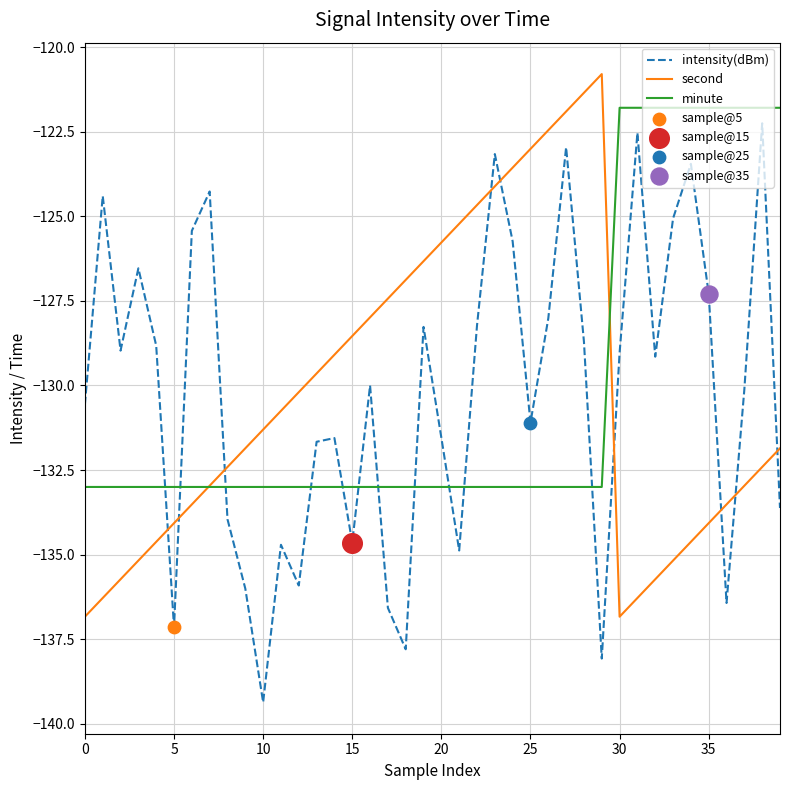

True or false: intensity(dBm) and second intersect in this chart.

True